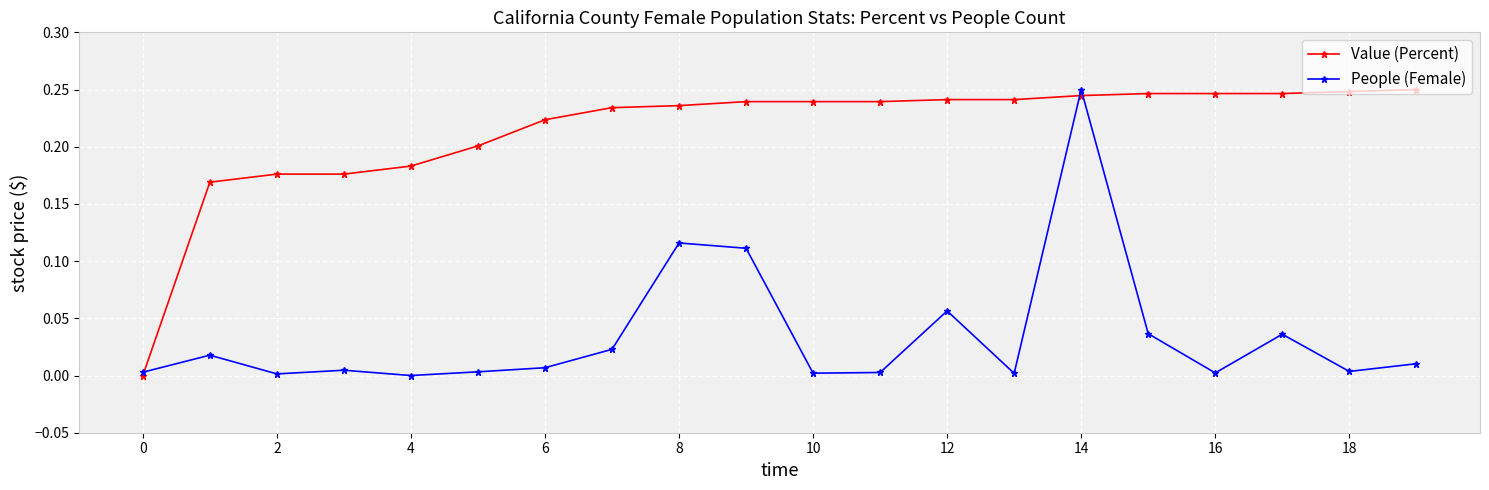

Which series has the largest total across all categories?

Value (Percent)